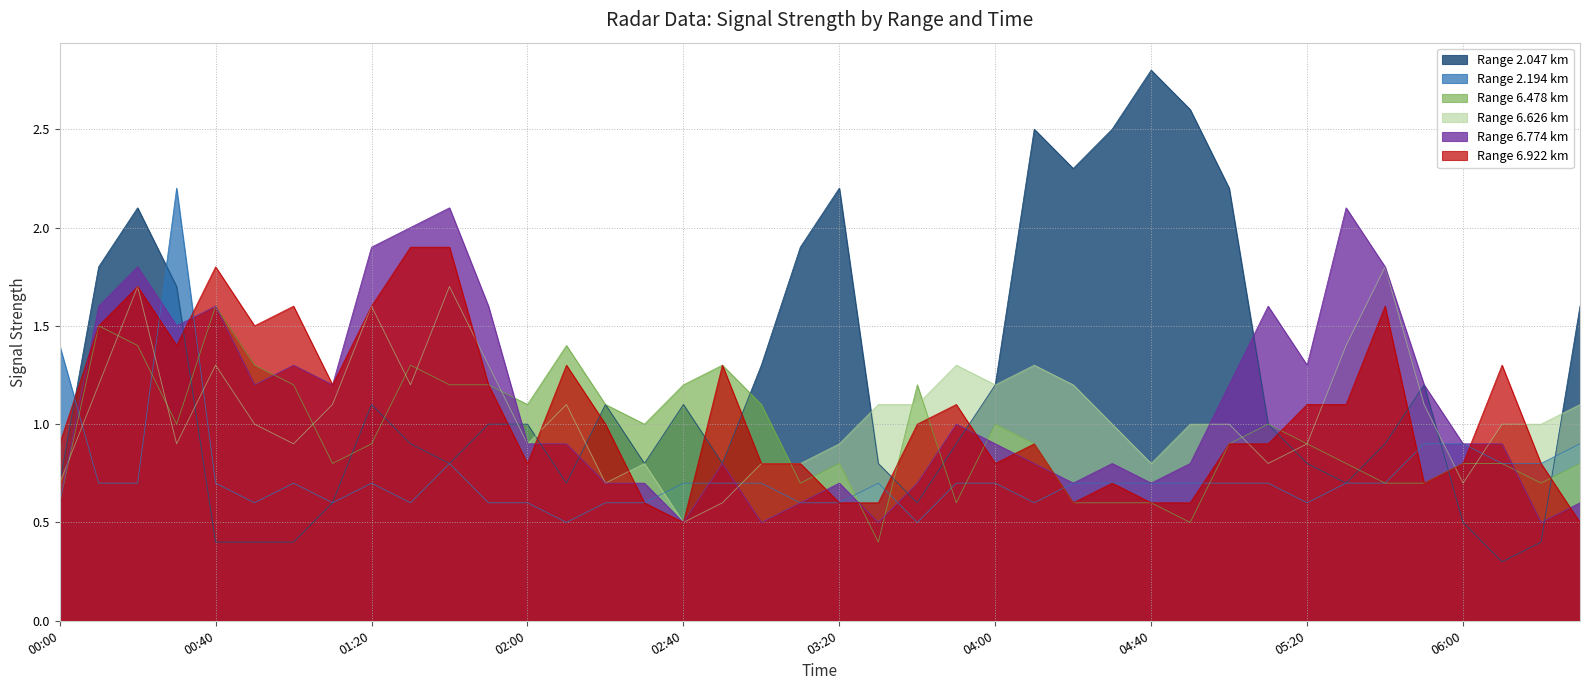

Is it true that 2.194 equals 0.7 at 2018/07/21 05:40?

True